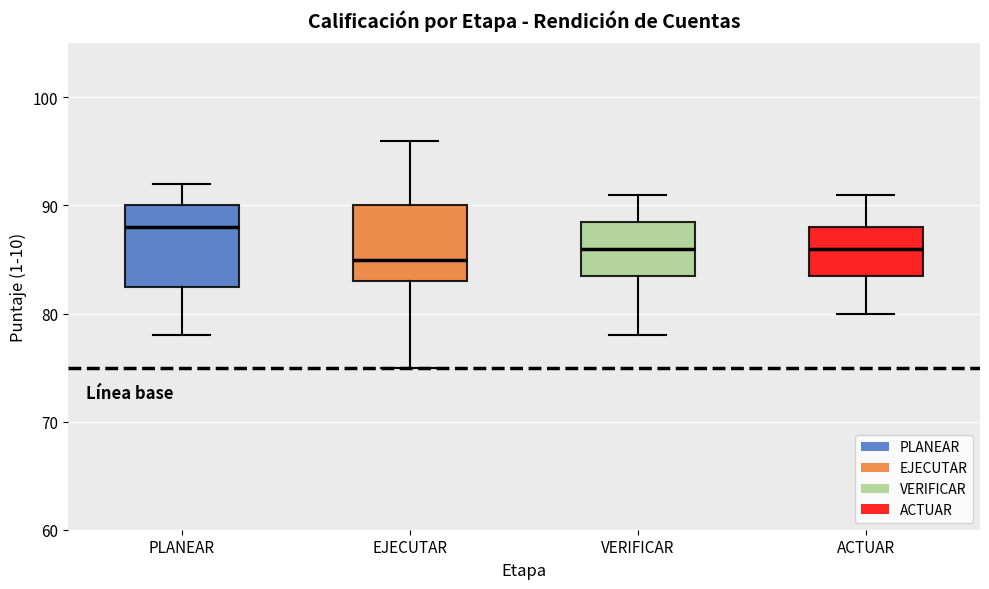

Which box's median line is the lowest?

EJECUTAR